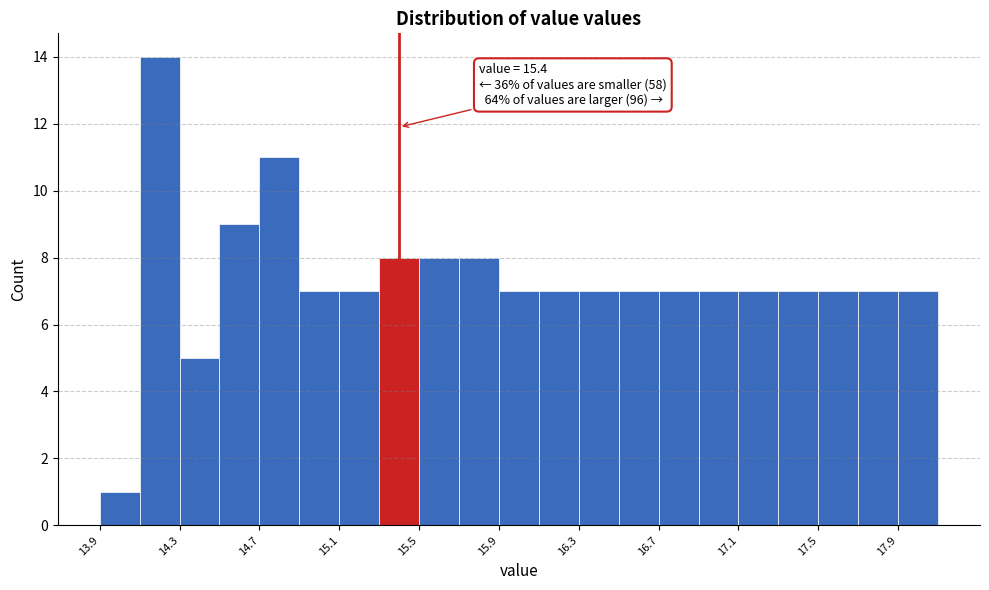

Which range on the x-axis has the tallest bar?

14.1 to 14.3